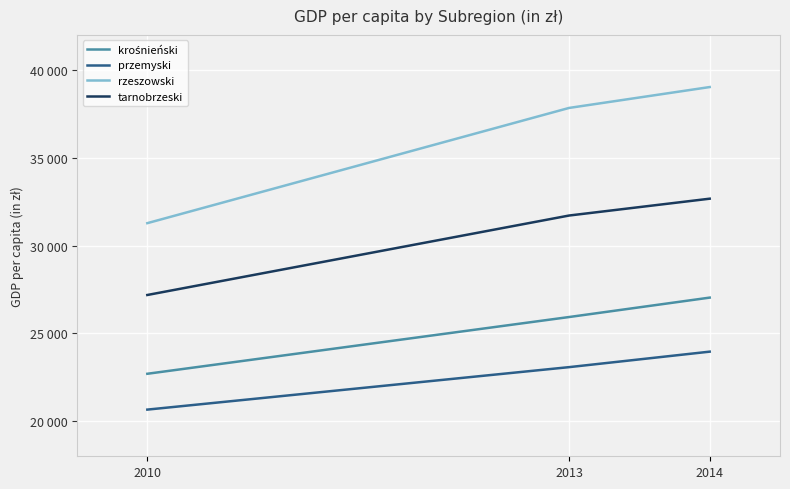

What is the sum of the rzeszowski values at 2014 and 2013?

76869